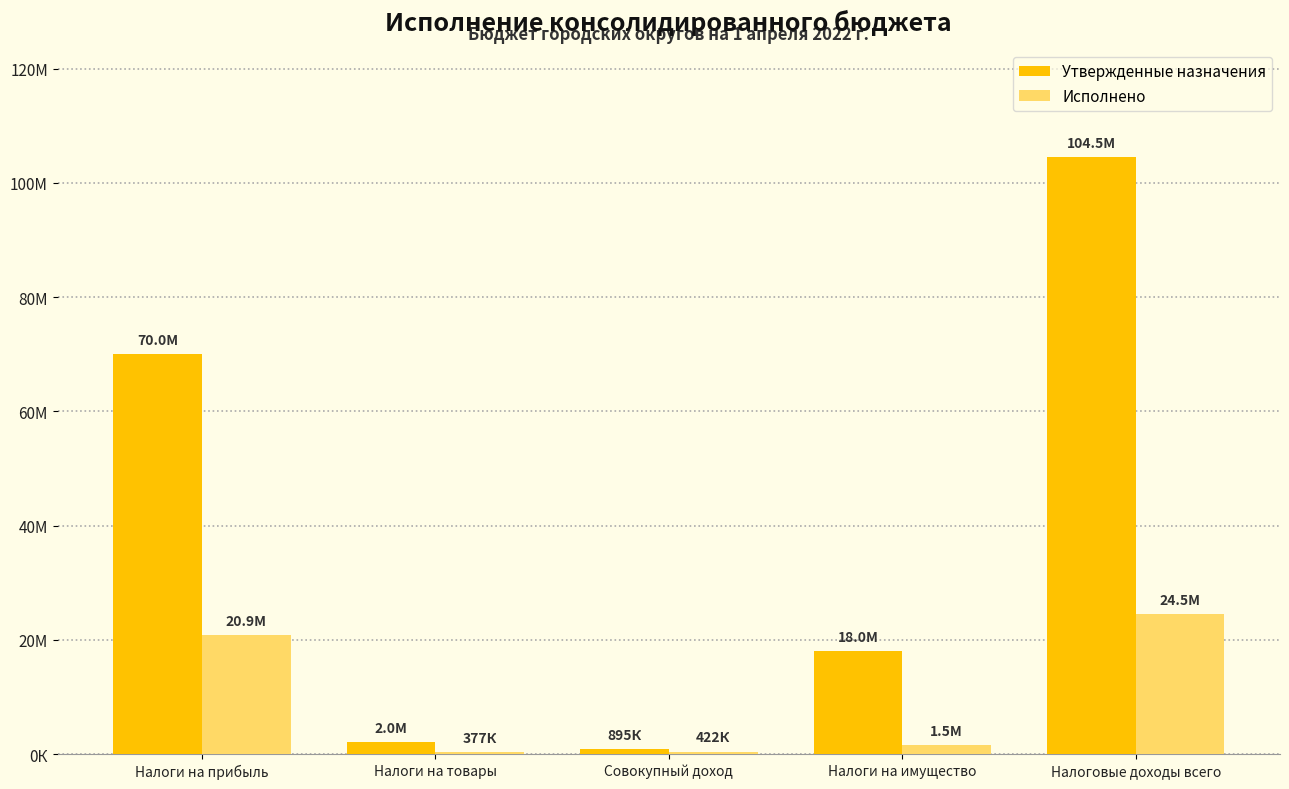

Rank the series by their average value, from lowest to highest.

Исполнено, Утвержденные назначения